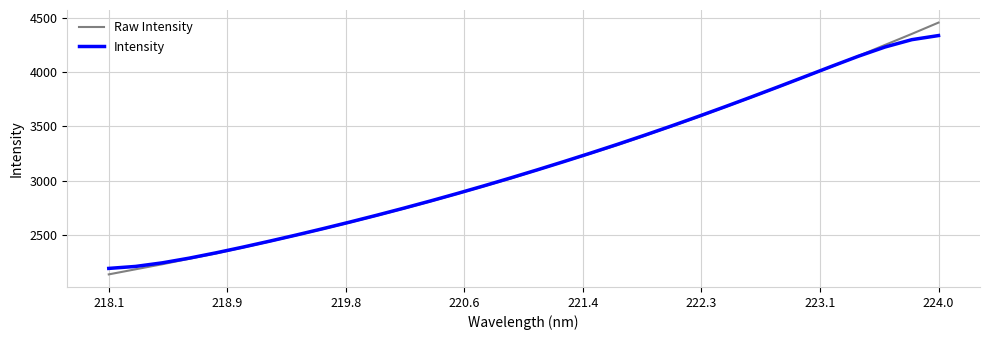

At how many categories does at least one series exceed 2271?

29